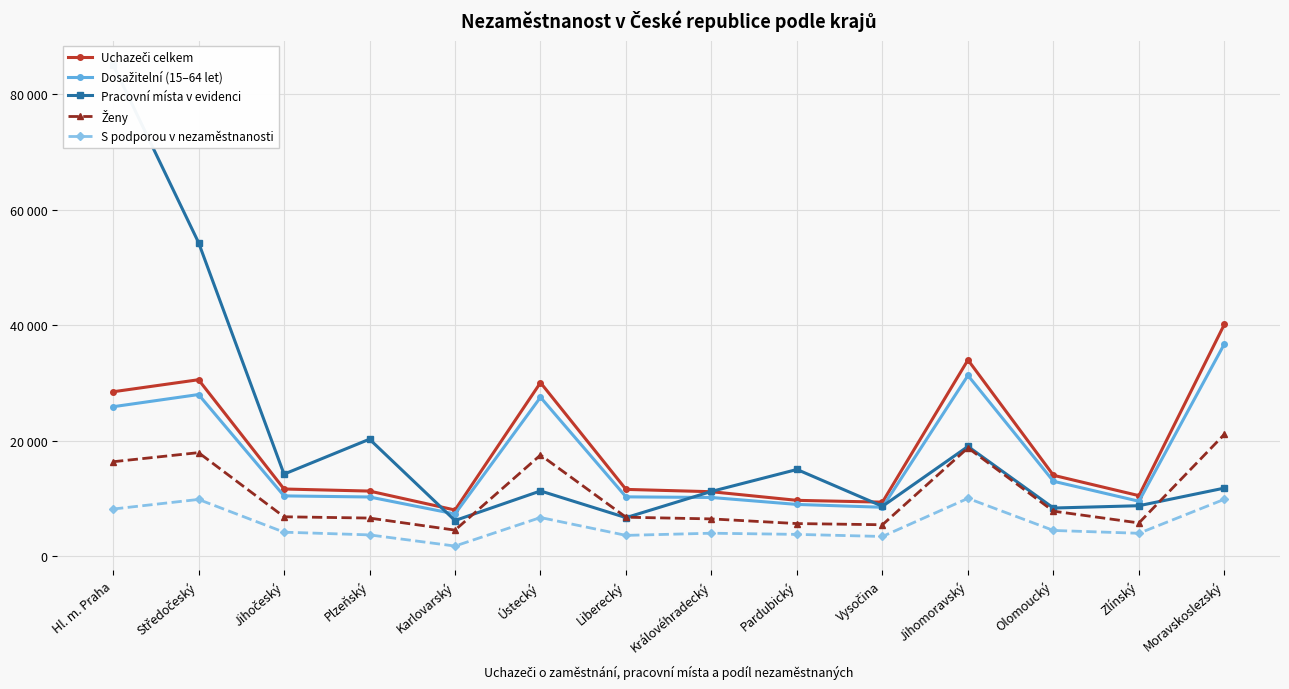

How many interior local peaks does the Dosažitelní (15–64 let) series have?

3